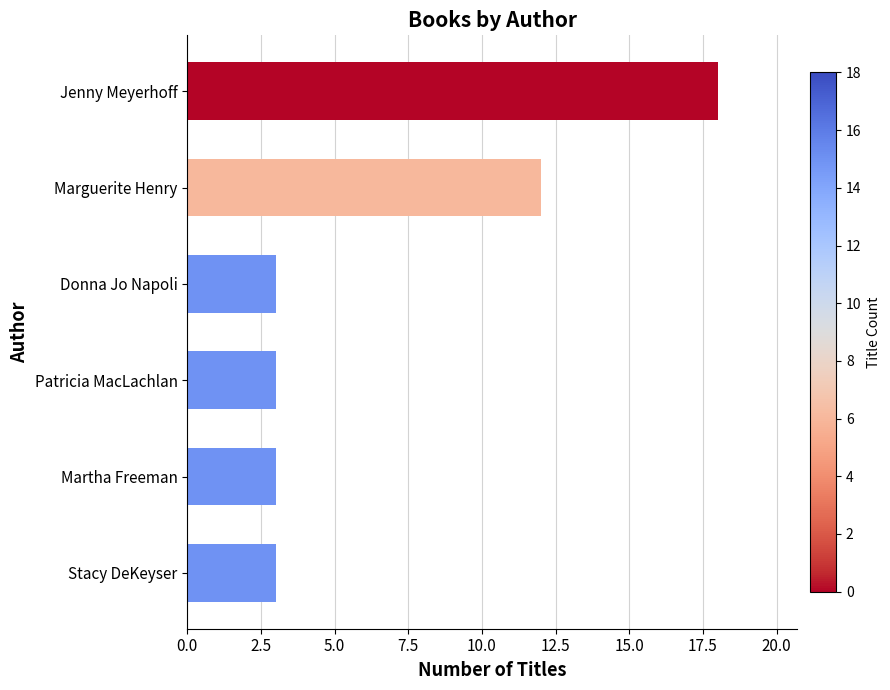

What is the value of the 4th bar from the top?

3